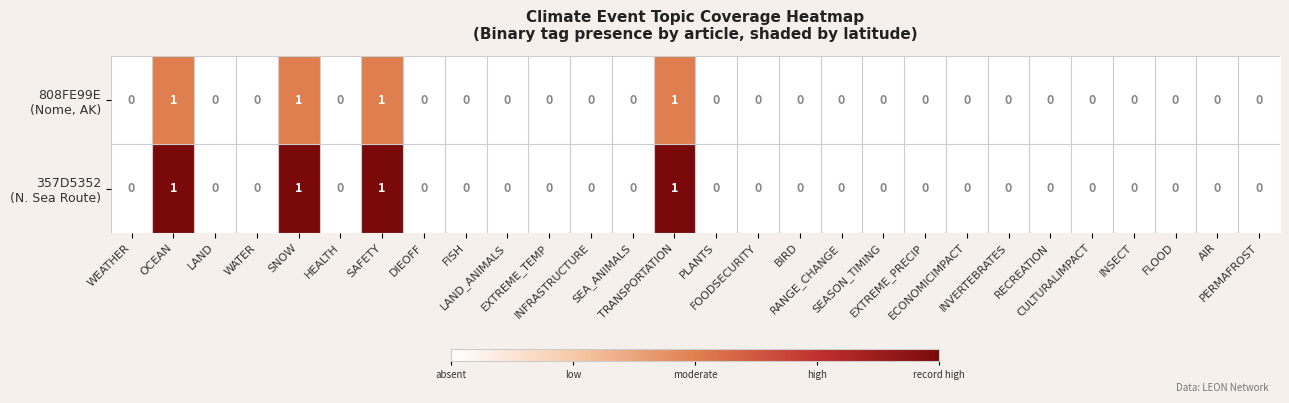

Count the number of data series in this chart.

2